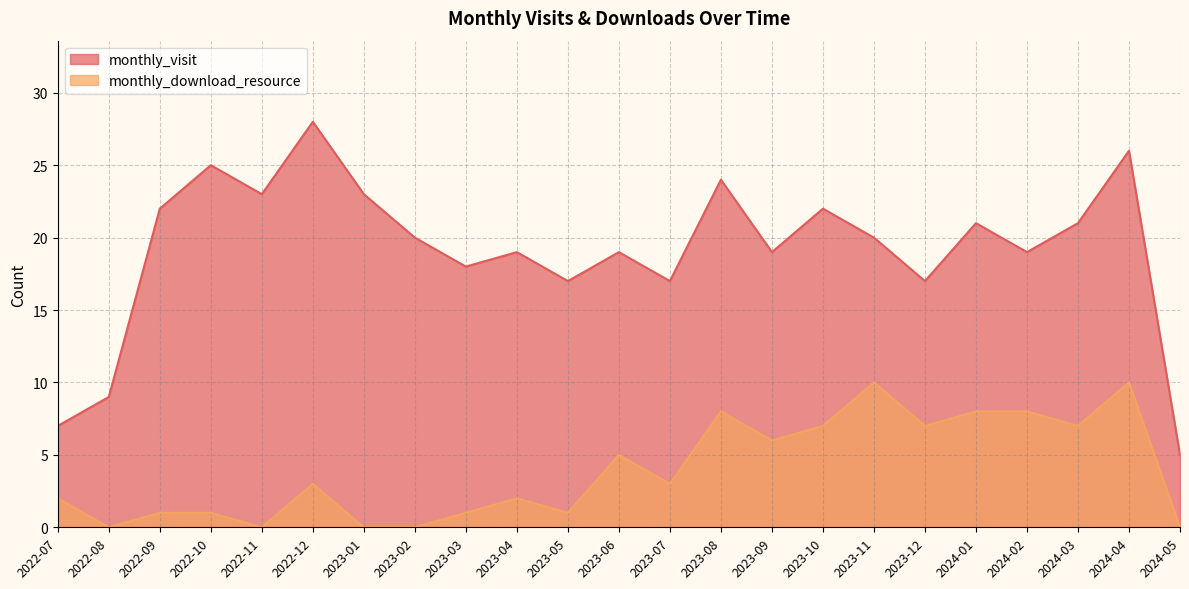

What is the sum of the monthly_visit values at 2024-03 and 2024-05?

26